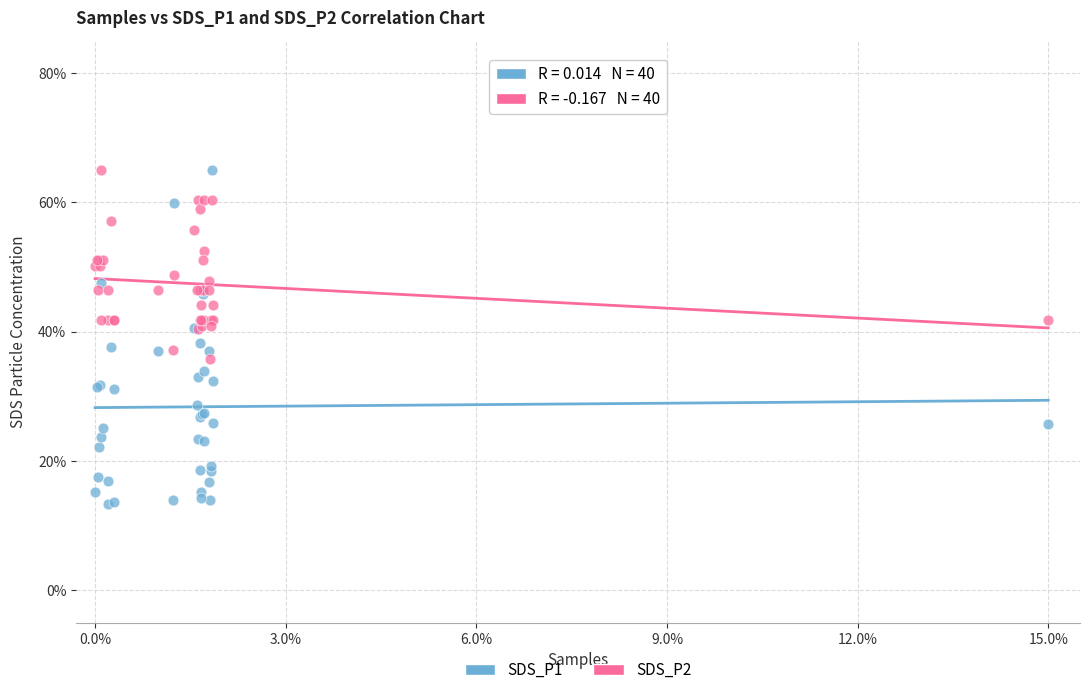

Which series contains the lowest Y value?

SDS_P1